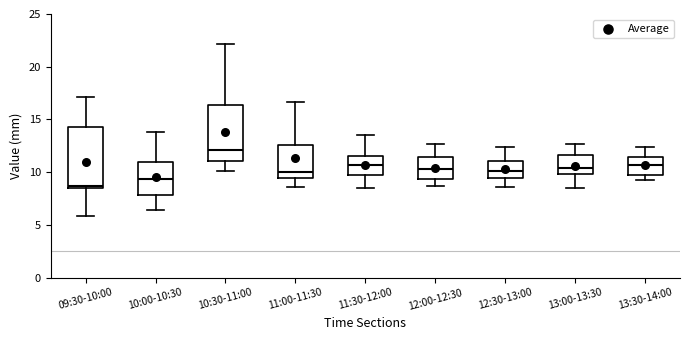

Reading left to right, read every box against the y-axis: the position of its median line, the range the box covers, and the ends of its whiskers. The values are not printed on the chart, so give them approximately, as read against the axis.

09:30-10:00: median 8.5 (just above the box's lower edge), box 8.5 to 14.5, whiskers 6.0 to 17.0
10:00-10:30: median 9.5, box 8.0 to 11.0, whiskers 6.5 to 14.0
10:30-11:00: median 12.0, box 11.0 to 16.5, whiskers 10.0 to 22.0
11:00-11:30: median 10.0, box 9.5 to 12.5, whiskers 8.5 to 16.5
11:30-12:00: median 10.5, box 9.5 to 11.5, whiskers 8.5 to 13.5
12:00-12:30: median 10.5, box 9.5 to 11.5, whiskers 8.5 to 12.5
12:30-13:00: median 10.0, box 9.5 to 11.0, whiskers 8.5 to 12.5
13:00-13:30: median 10.5, box 10.0 to 11.5, whiskers 8.5 to 12.5
13:30-14:00: median 10.5, box 9.5 to 11.5, whiskers 9.0 to 12.5